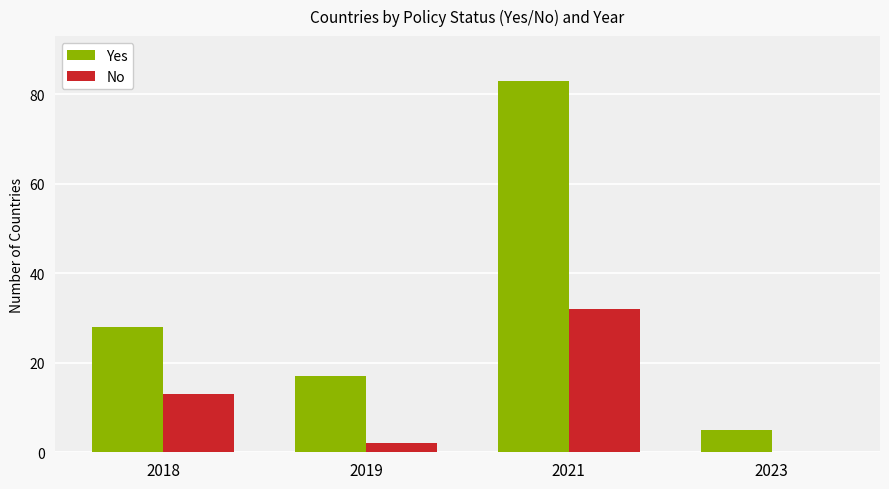

Where is No nearest to the value 16?

2018